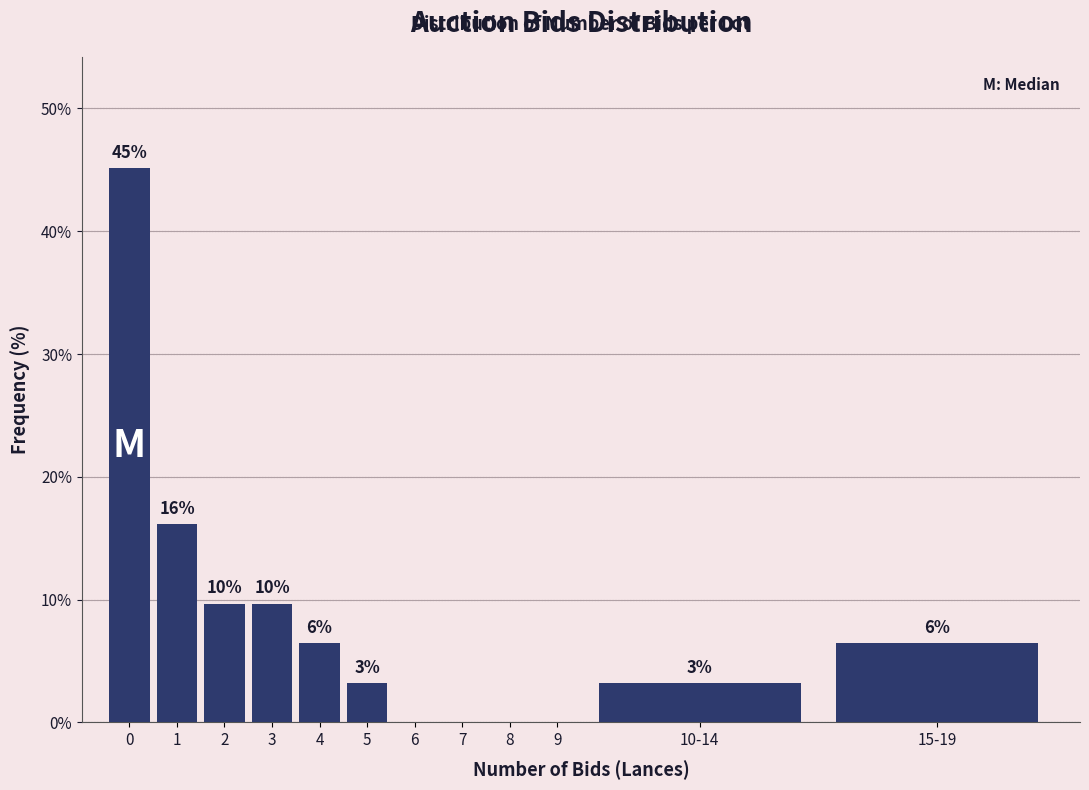

Are the bars horizontal?

No